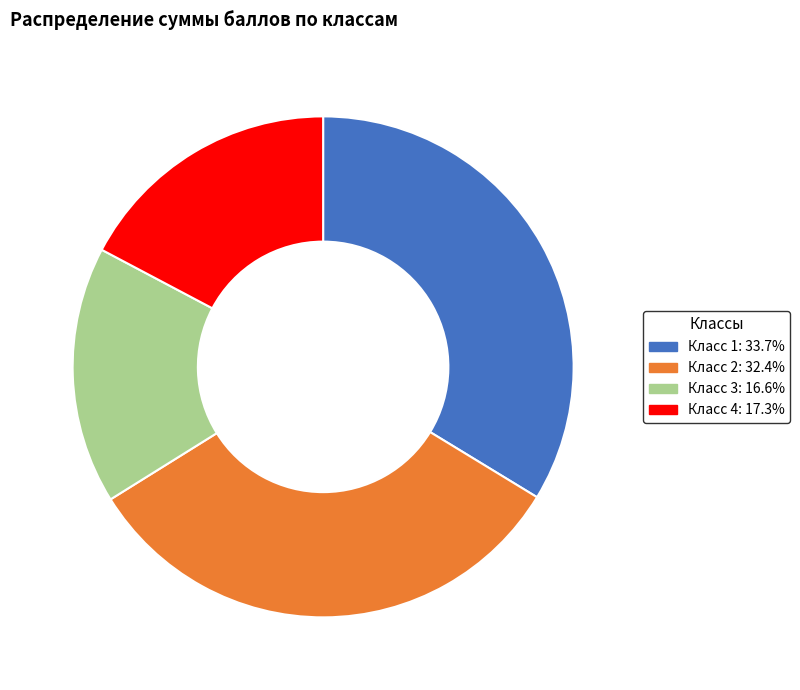

Is there any slice that represents more than half of the pie?

No